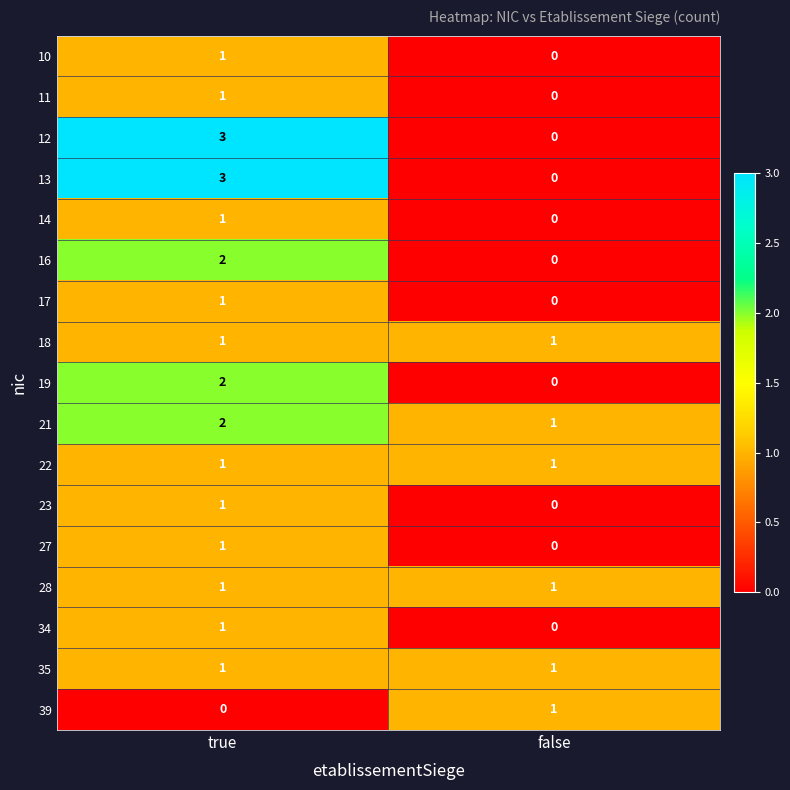

Which label corresponds to the largest value in the chart?

true